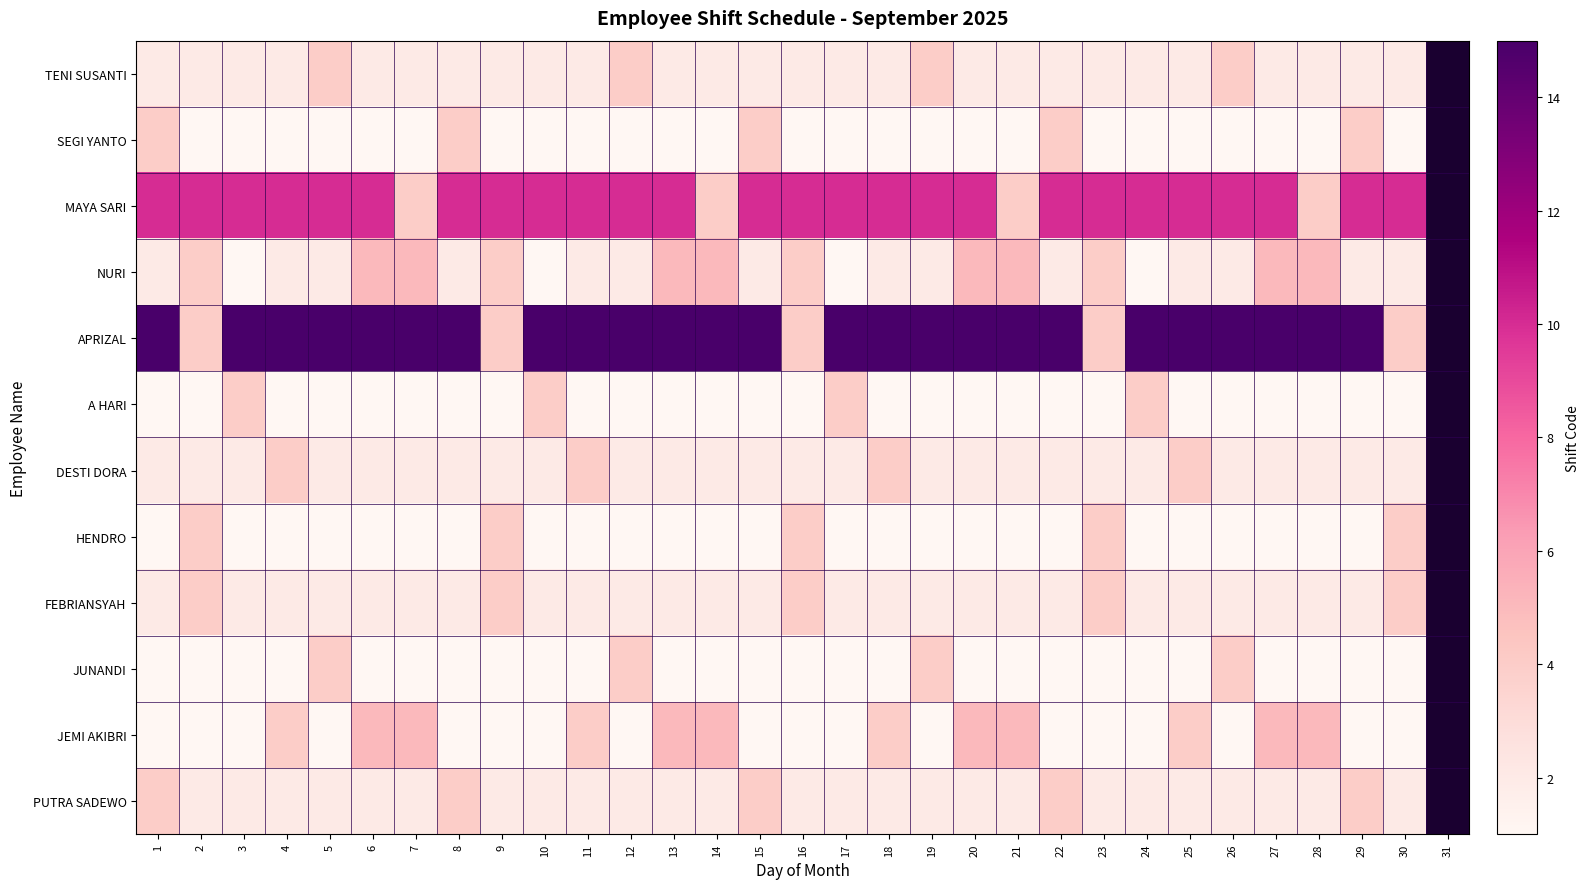

Rank the series by their maximum value, from highest to lowest.

APRIZAL, MAYA SARI, NURI, JEMI AKIBRI, TENI SUSANTI, SEGI YANTO, A HARI, DESTI DORA, HENDRO, FEBRIANSYAH, JUNANDI, PUTRA SADEWO